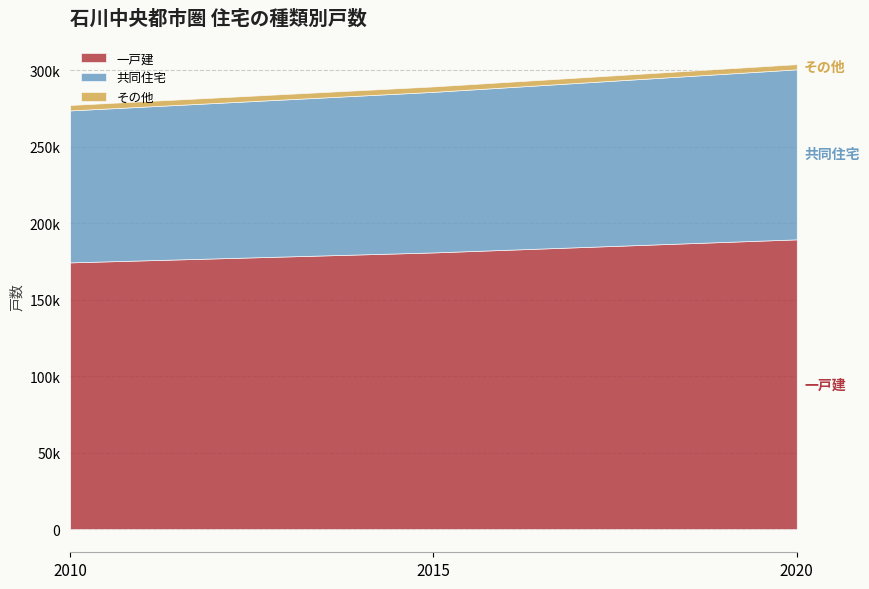

What are all the series names shown in the legend?

一戸建, 共同住宅, その他